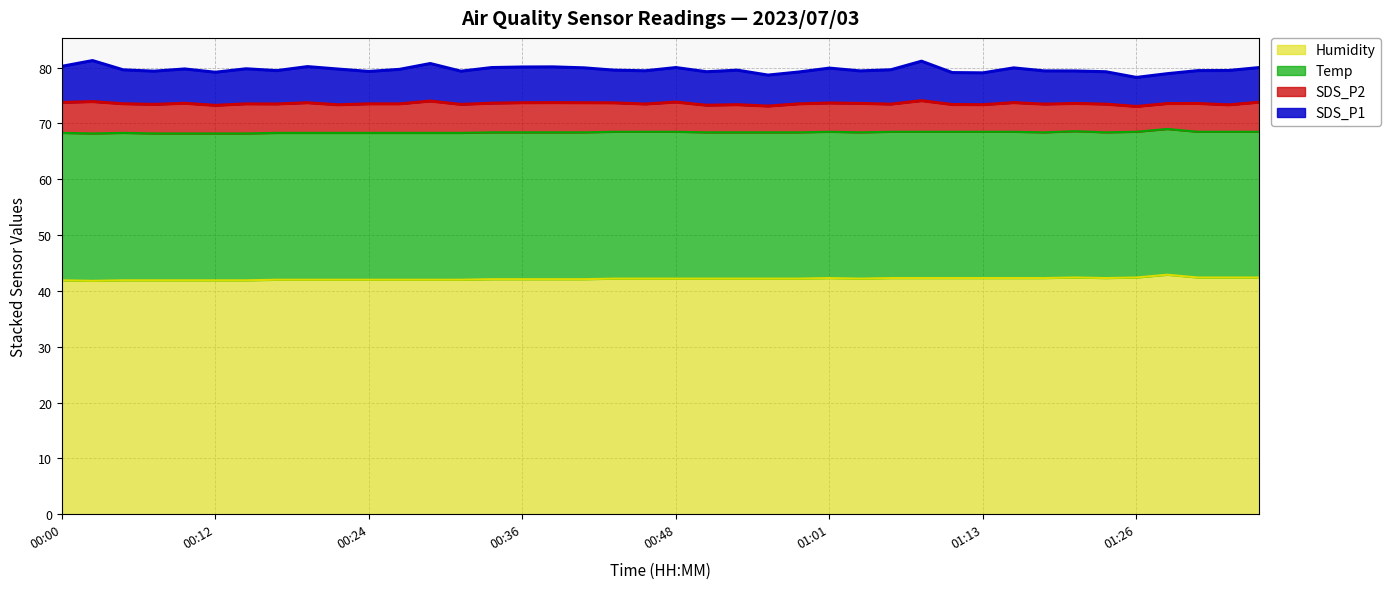

Which series has the largest total across all categories?

Humidity